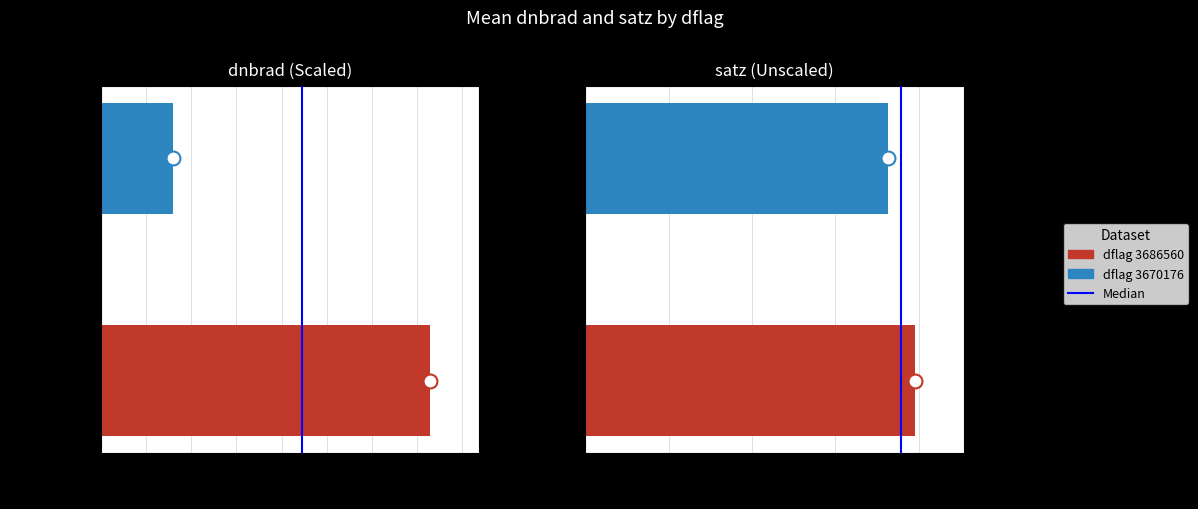

What is the value of the 2nd bar from the left?

1